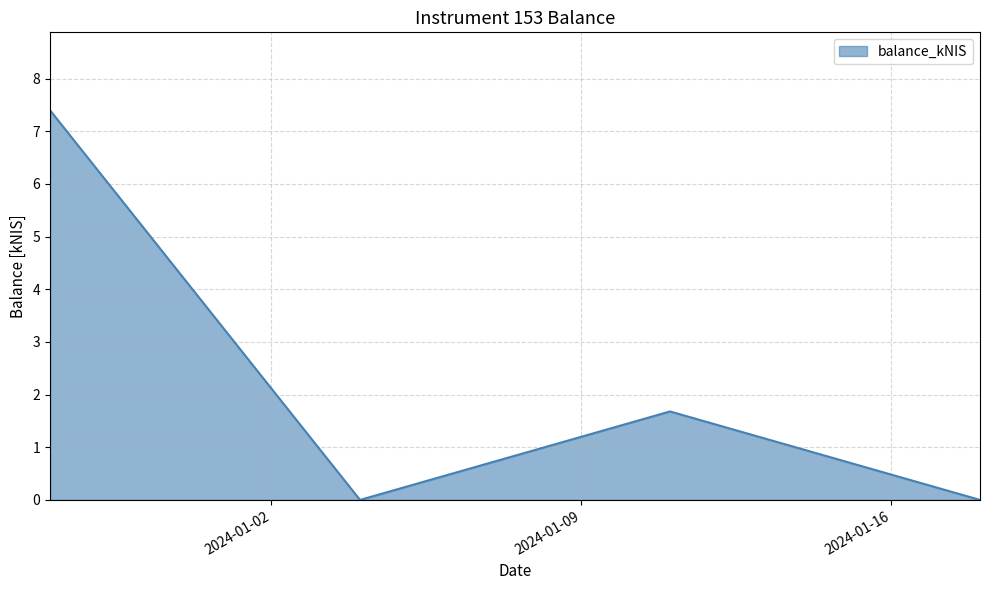

How many distinct data groups are displayed?

1